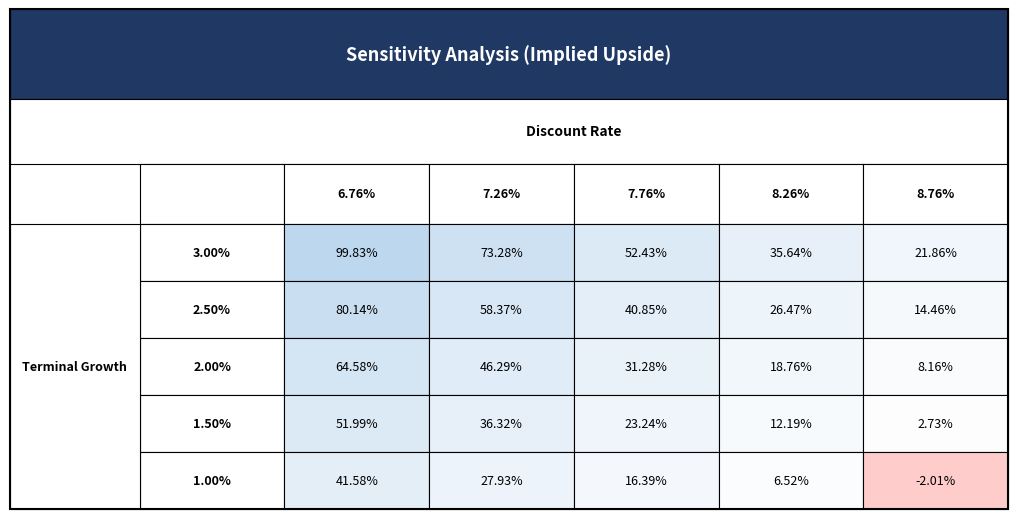

How many values in 1.00% are above zero?

4